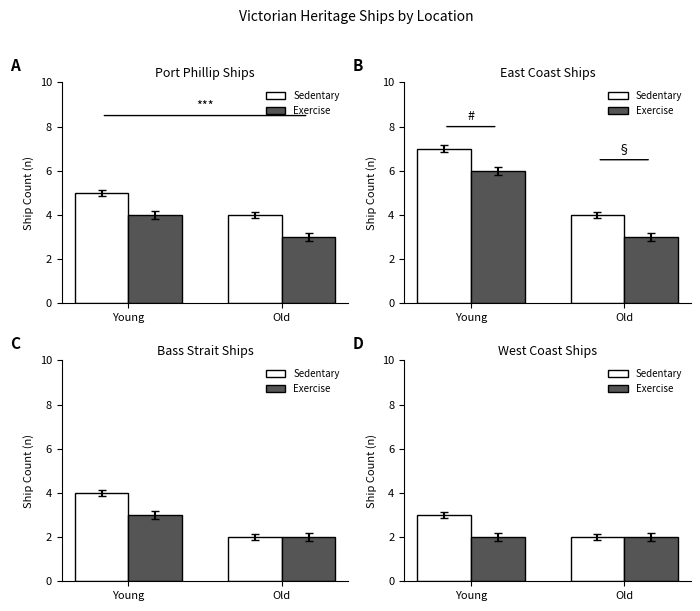

The value of Exercise at Young is 1. True or false?

False